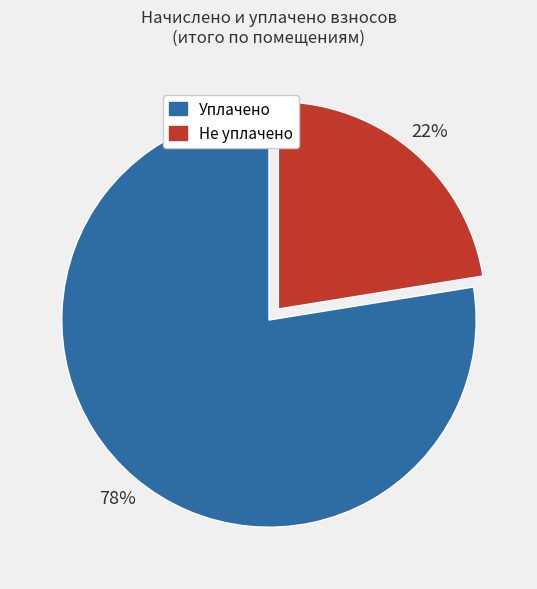

Is there any slice that represents more than half of the pie?

Yes